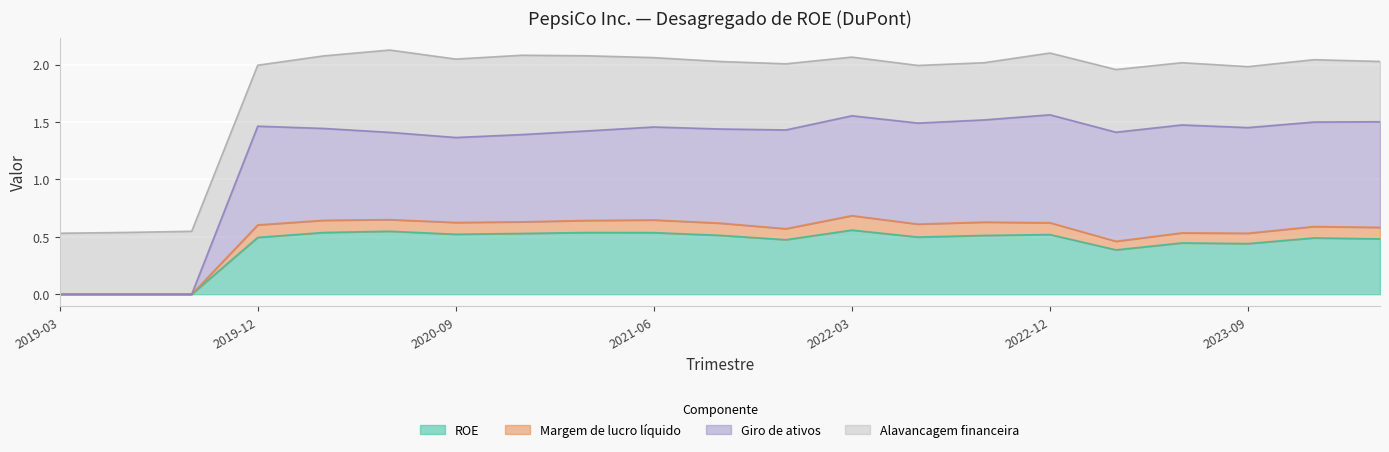

In Margem de lucro líquido, how many points are higher than both neighbors (excluding endpoints)?

6